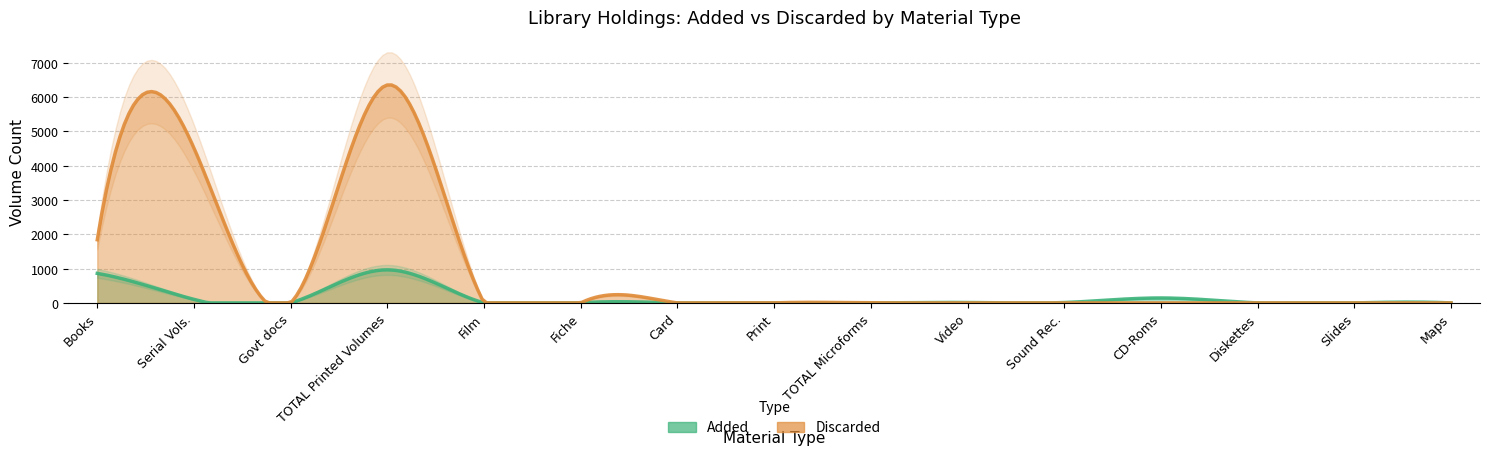

True or false: Added has more than 0 points higher than both neighbors.

True